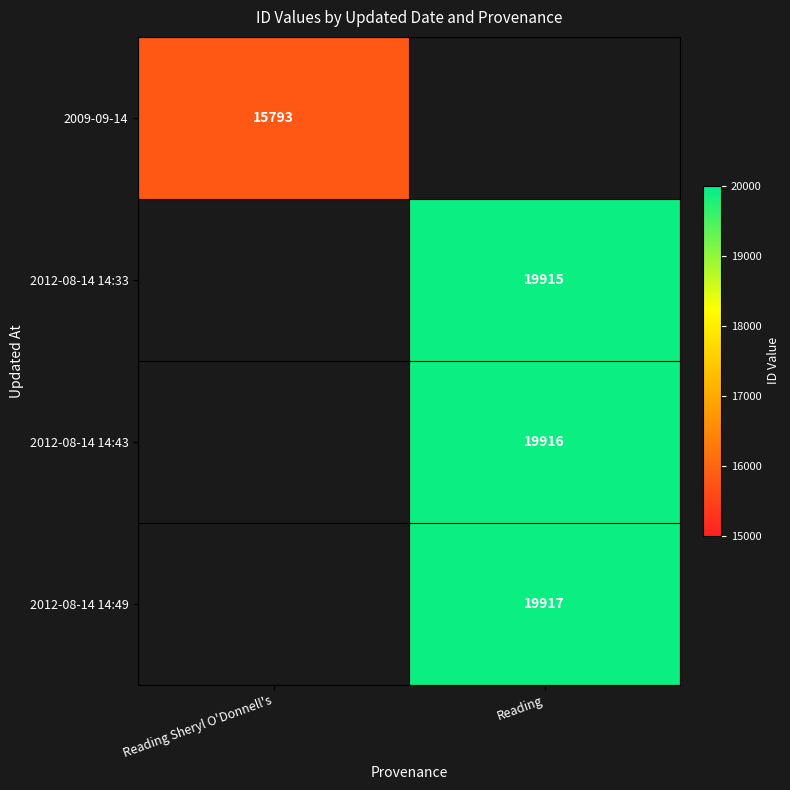

True or false: 2012-08-14 14:49 has a value of 28019 at Reading.

False